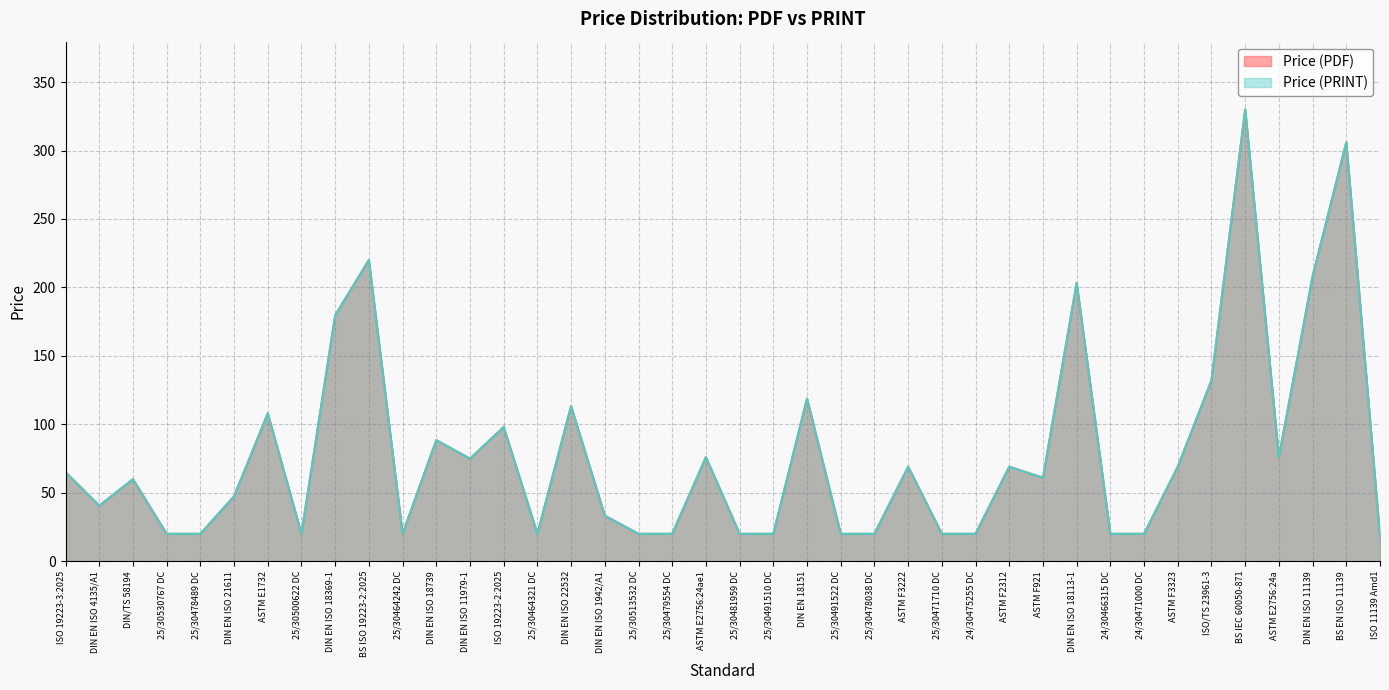

What is the label of the 40th point from the right?

ISO 19223-3:2025